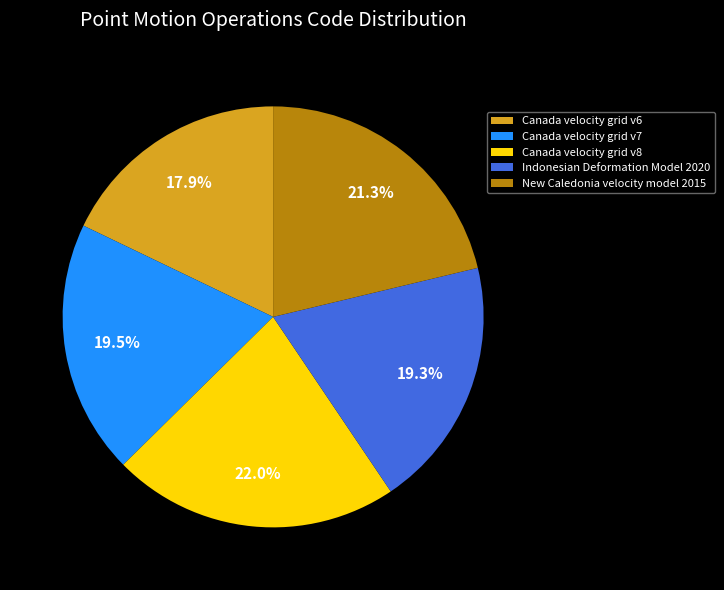

Count the number of slices in the pie.

5